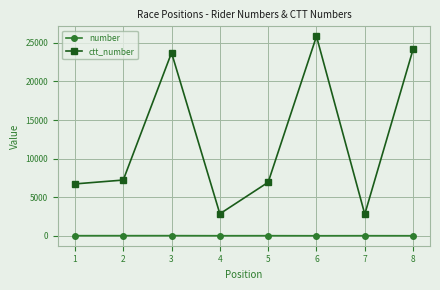

List the series in order of their overall mean, lowest first.

number, ctt_number